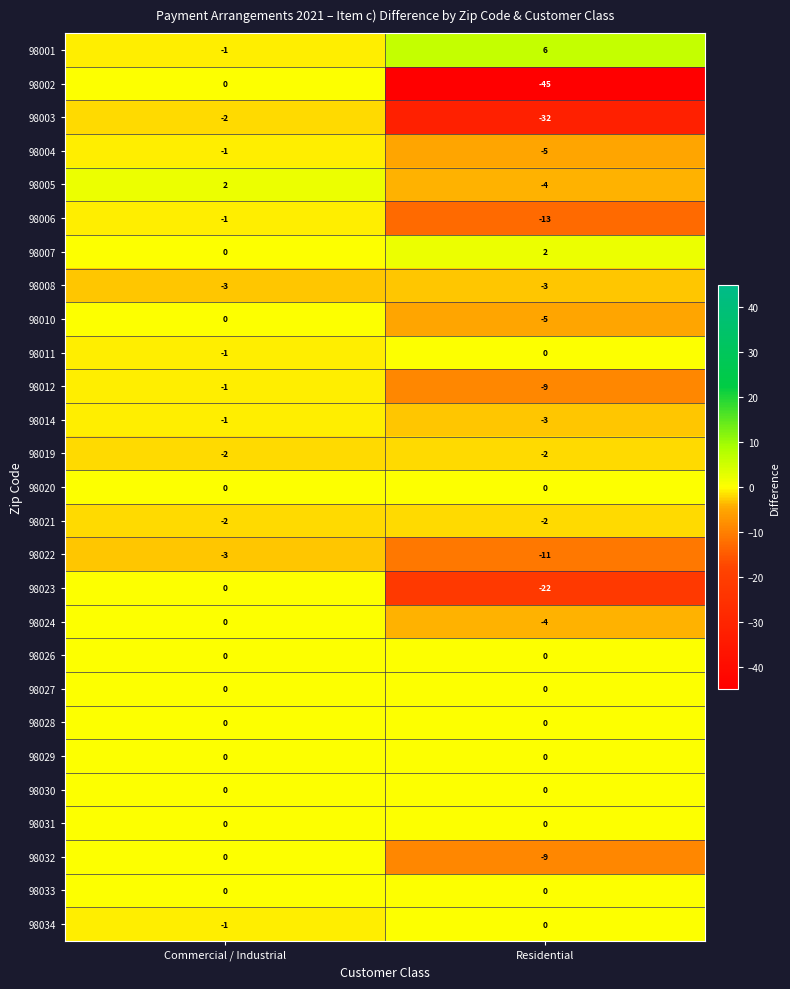

What is the difference between the 98023 values at Commercial / Industrial and Residential?

22